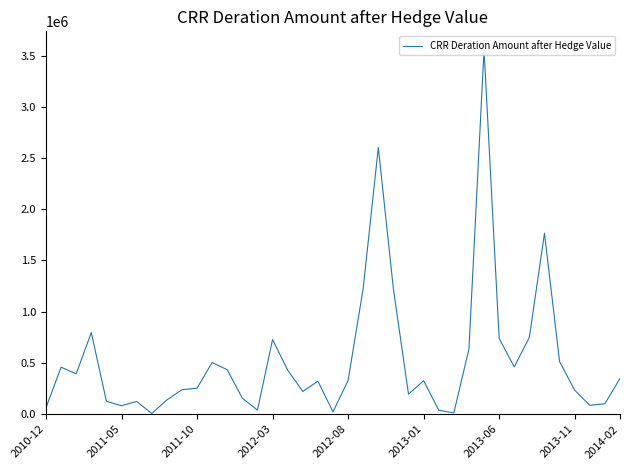

What is the difference between the maximum and minimum values?

3551163.5